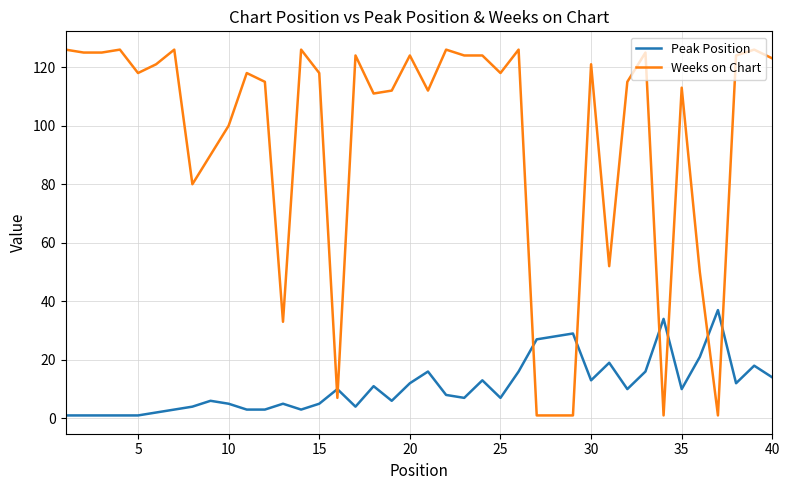

List the series in order of their peak value, highest first.

Weeks on Chart, Peak Position